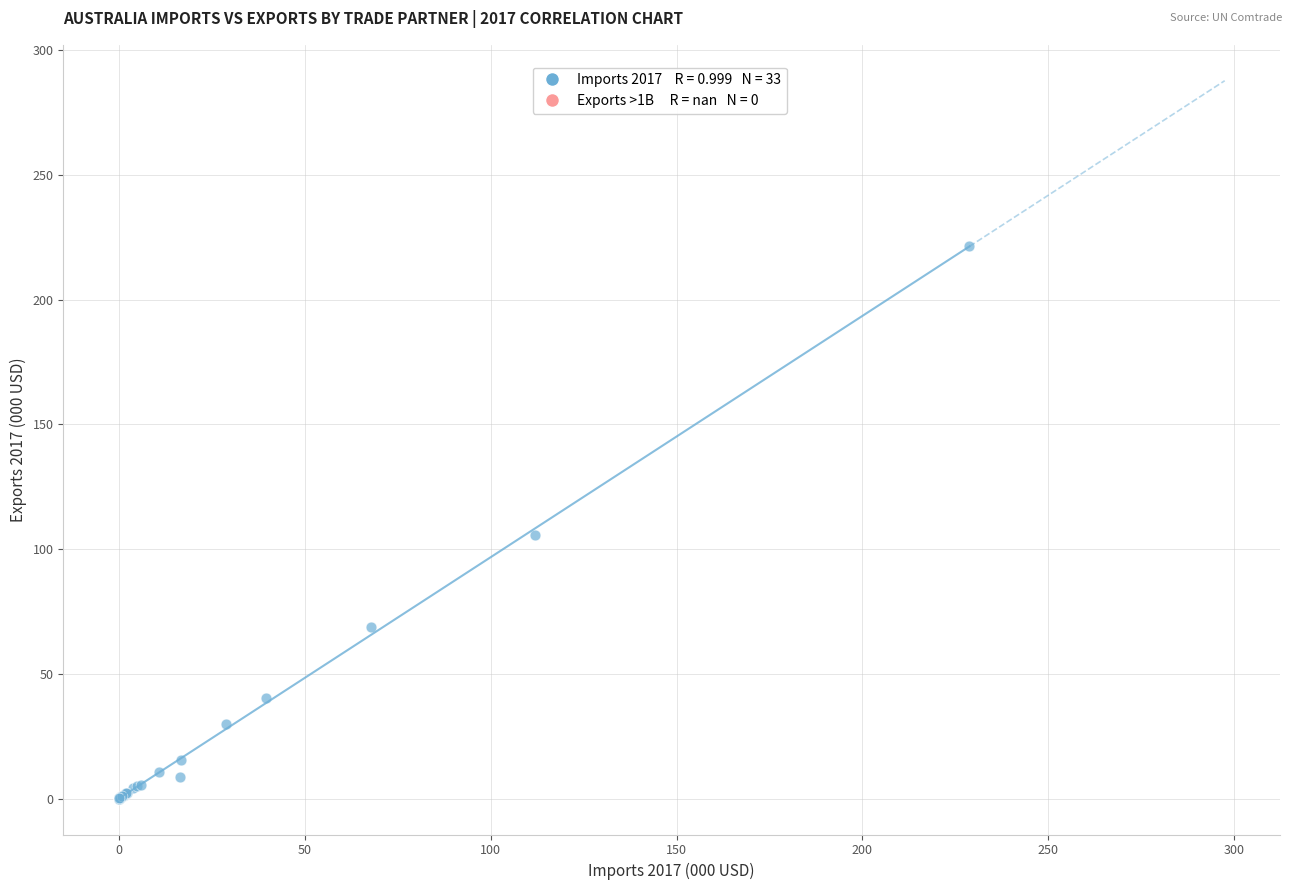

What Y value in the scatter plot is closest to 110?

105.7